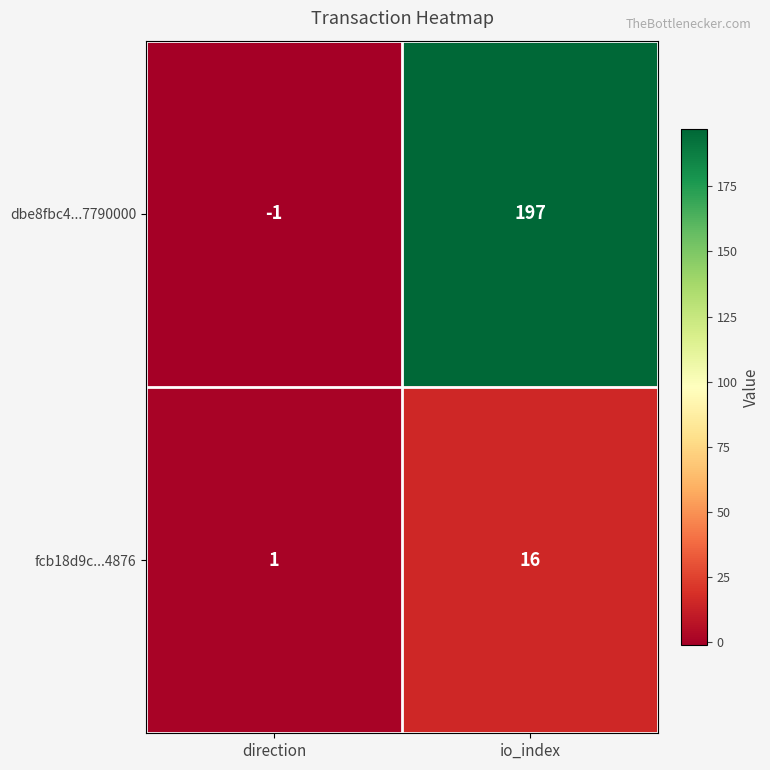

What is the difference between the maximum and minimum values in the fcb18d9c...4876 series?

15